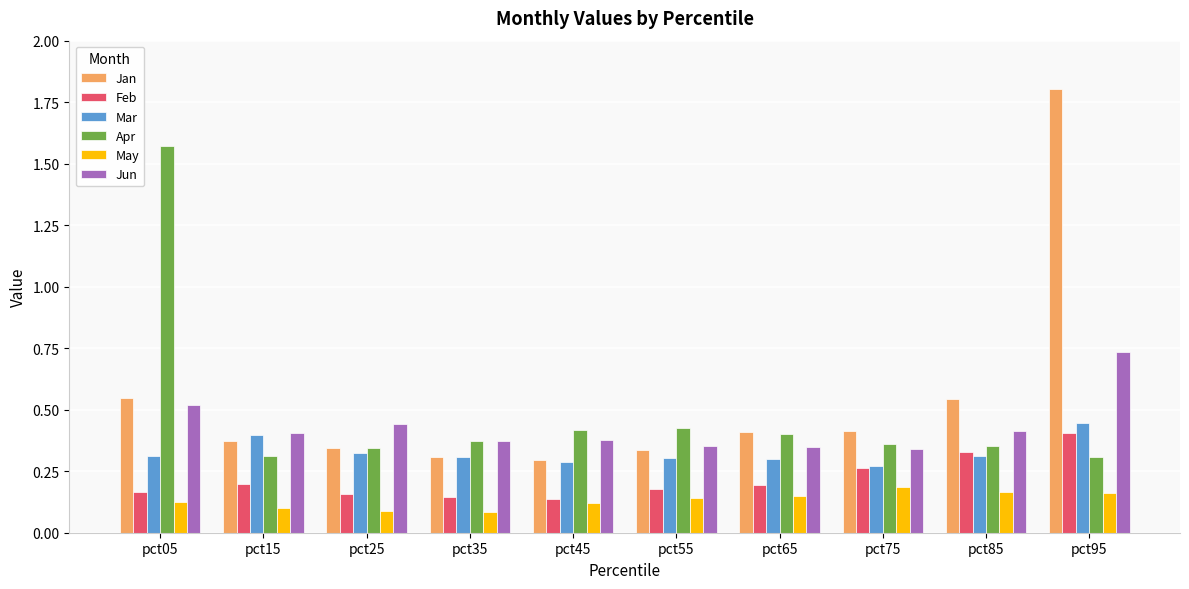

True or false: May has a value of 0.1 at pct95.

False